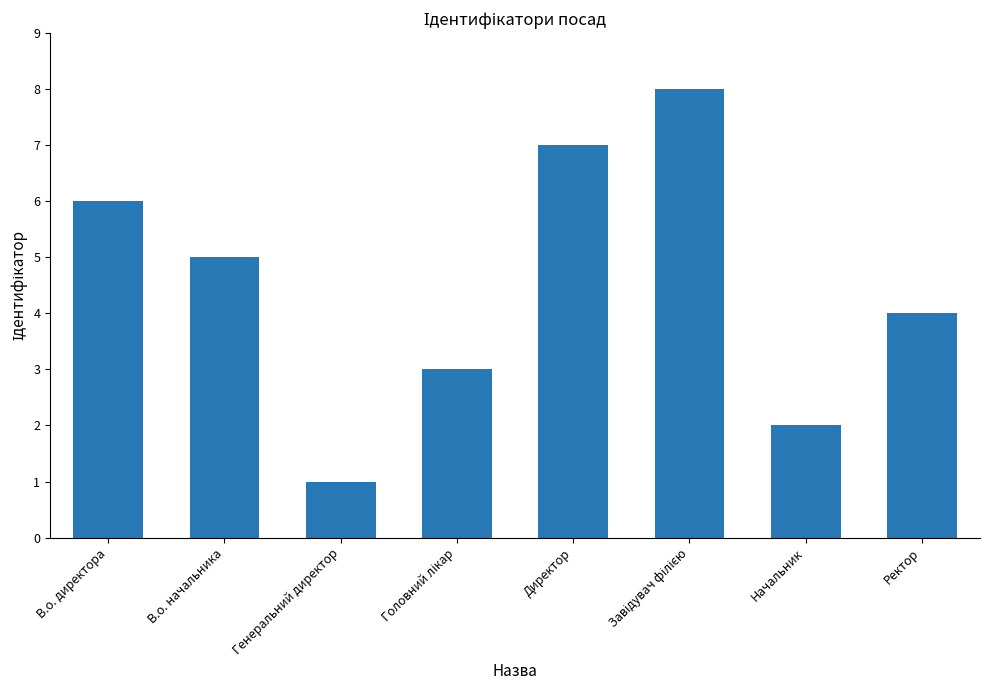

Reading left to right, extract all data points from this chart.

6	5	1	3	7	8	2	4